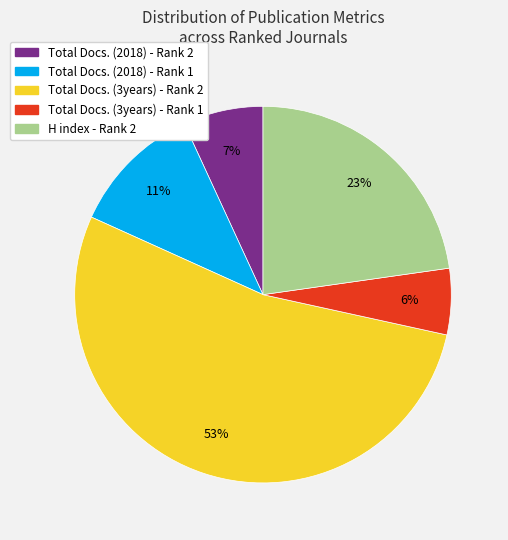

Count the number of slices in the pie.

5